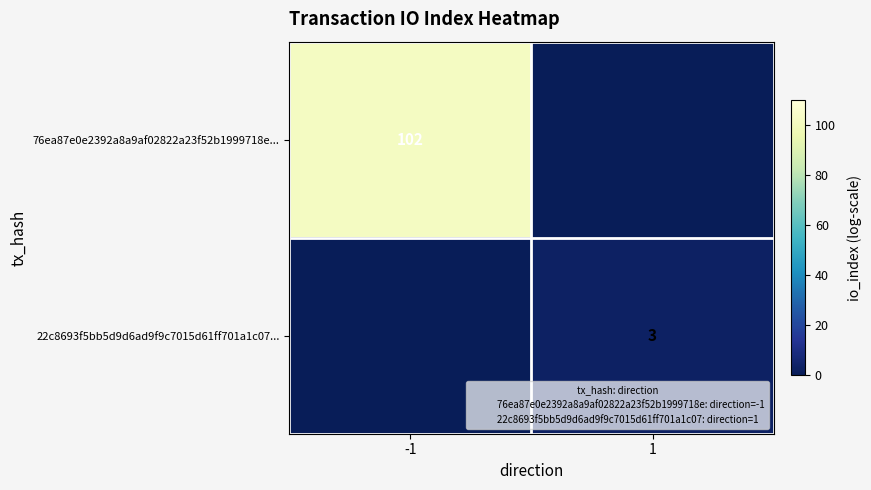

Which has a higher value, 1 or -1?

-1